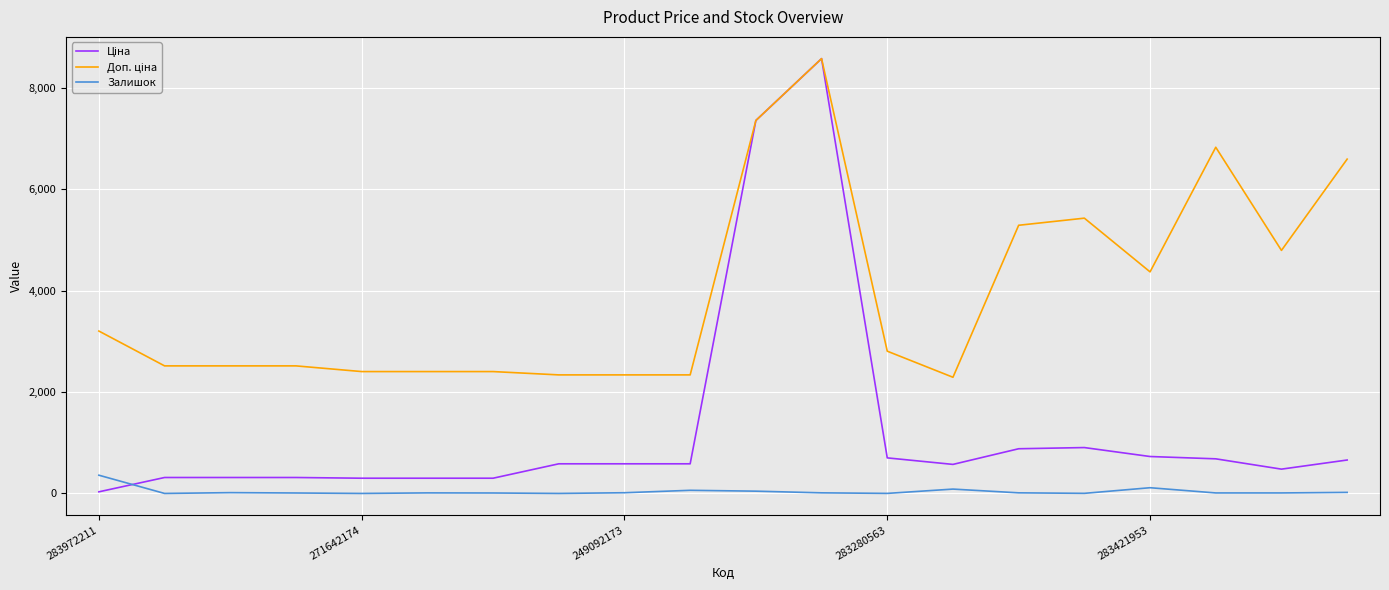

What is the highest value of the Залишок series?

360.0